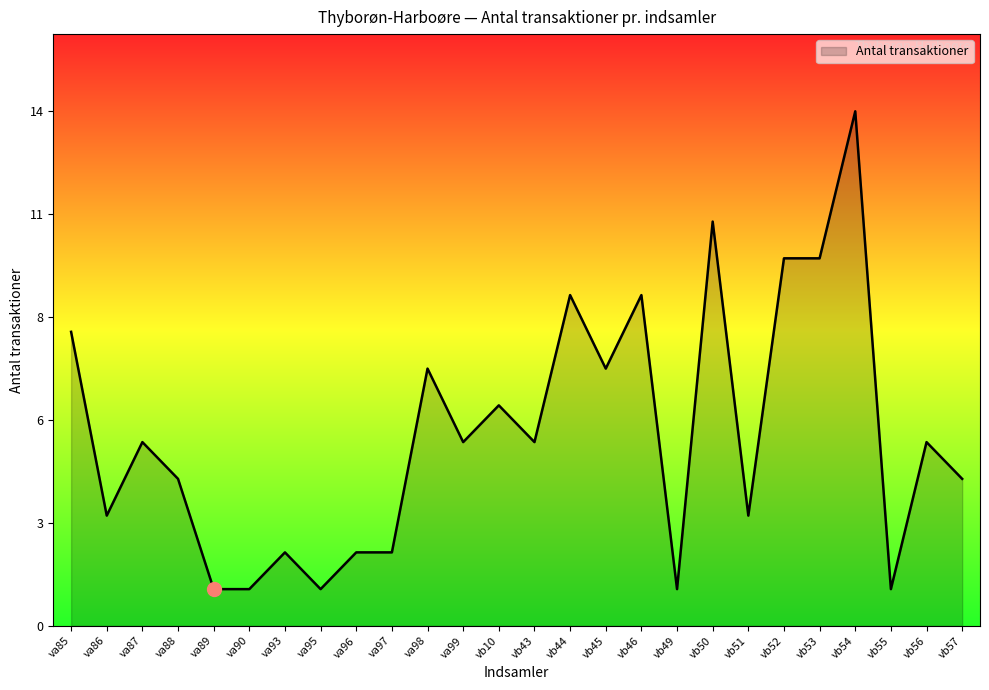

What is the label of the 13th point from the right?

vb43